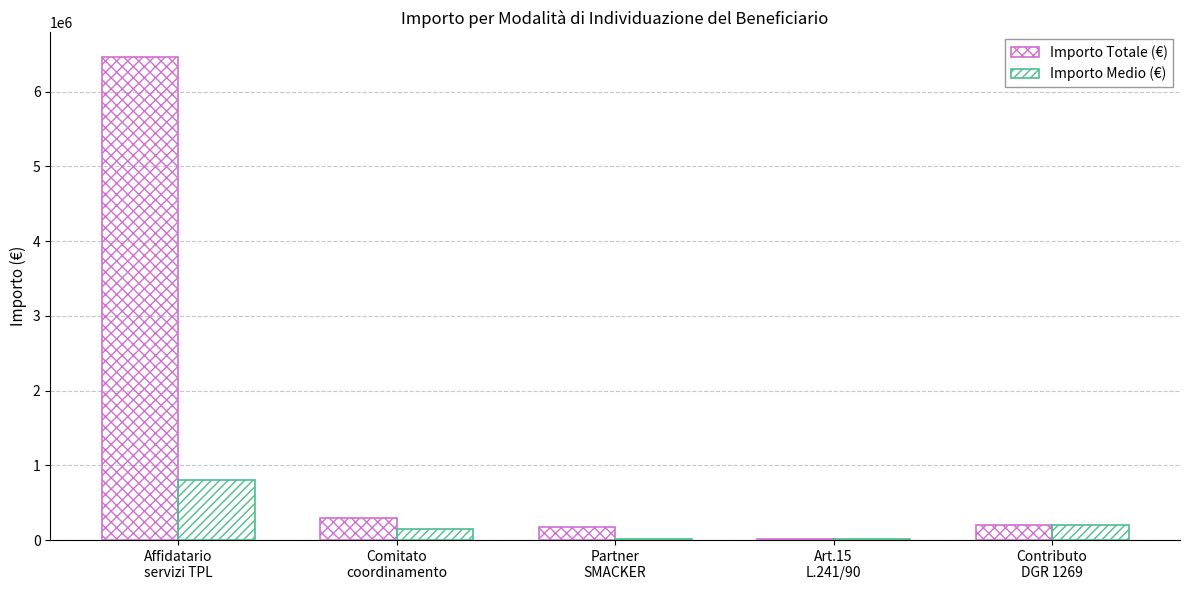

Which series has the largest total across all categories?

Importo Totale (€)